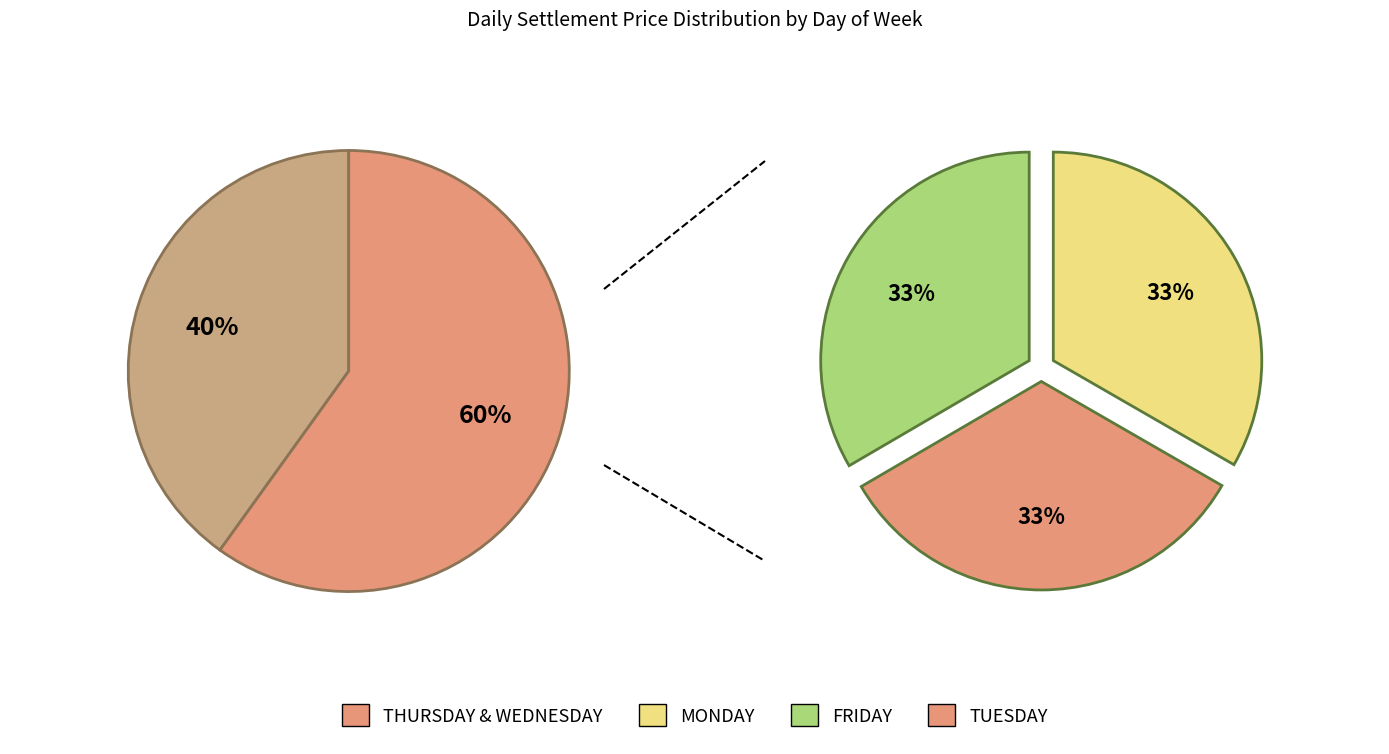

Combined, do FRIDAY and THURSDAY account for over 50%?

No